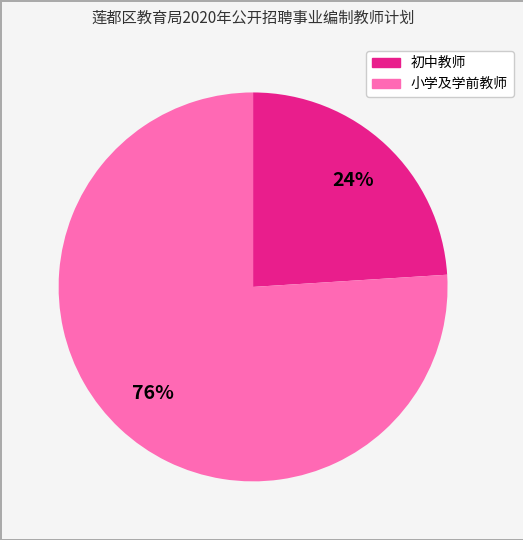

Is there a majority slice in this chart?

Yes